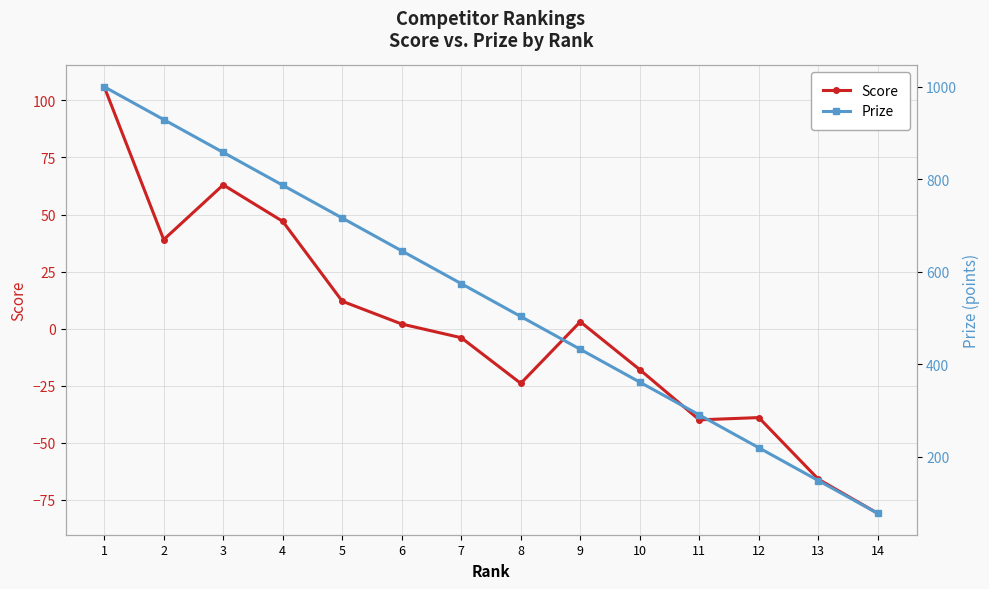

Reading left to right, what are all the values shown in this chart?

Score: 106	39	63	47	12	2	-4	-24	3	-18	-40	-39	-66	-81
Prize: 1000	929	858	787	716	645	574	503	432	361	290	219	148	77